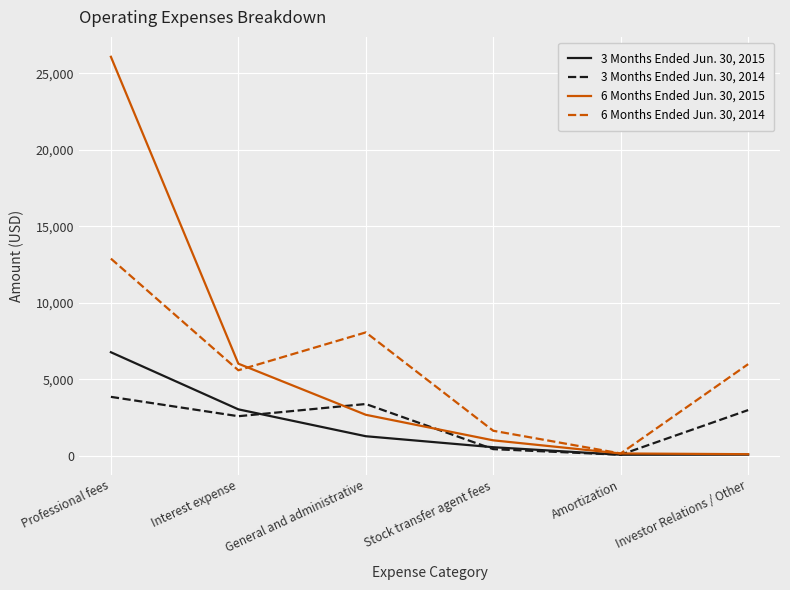

What are all the series names shown in the legend?

3 Months Ended Jun. 30, 2015, 3 Months Ended Jun. 30, 2014, 6 Months Ended Jun. 30, 2015, 6 Months Ended Jun. 30, 2014